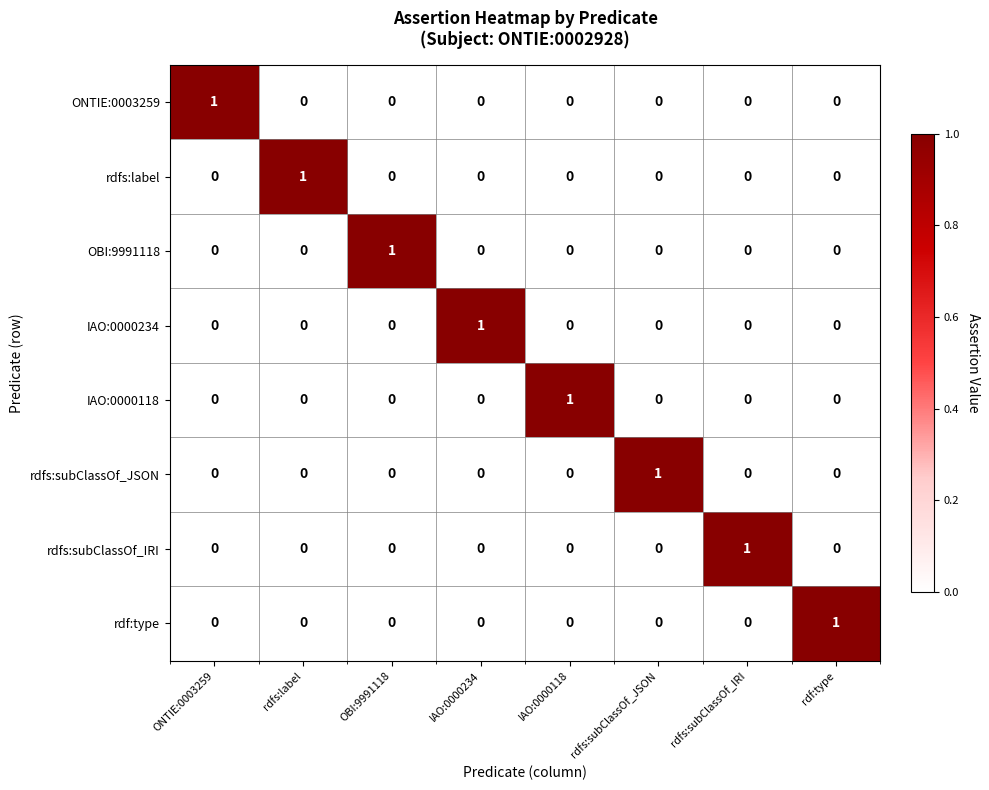

At how many categories does at least one series exceed 0?

8